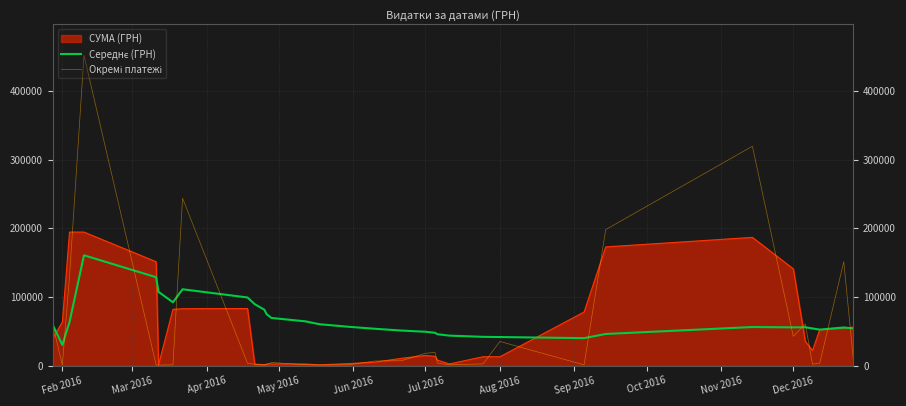

What is the greatest value displayed?

452100.0